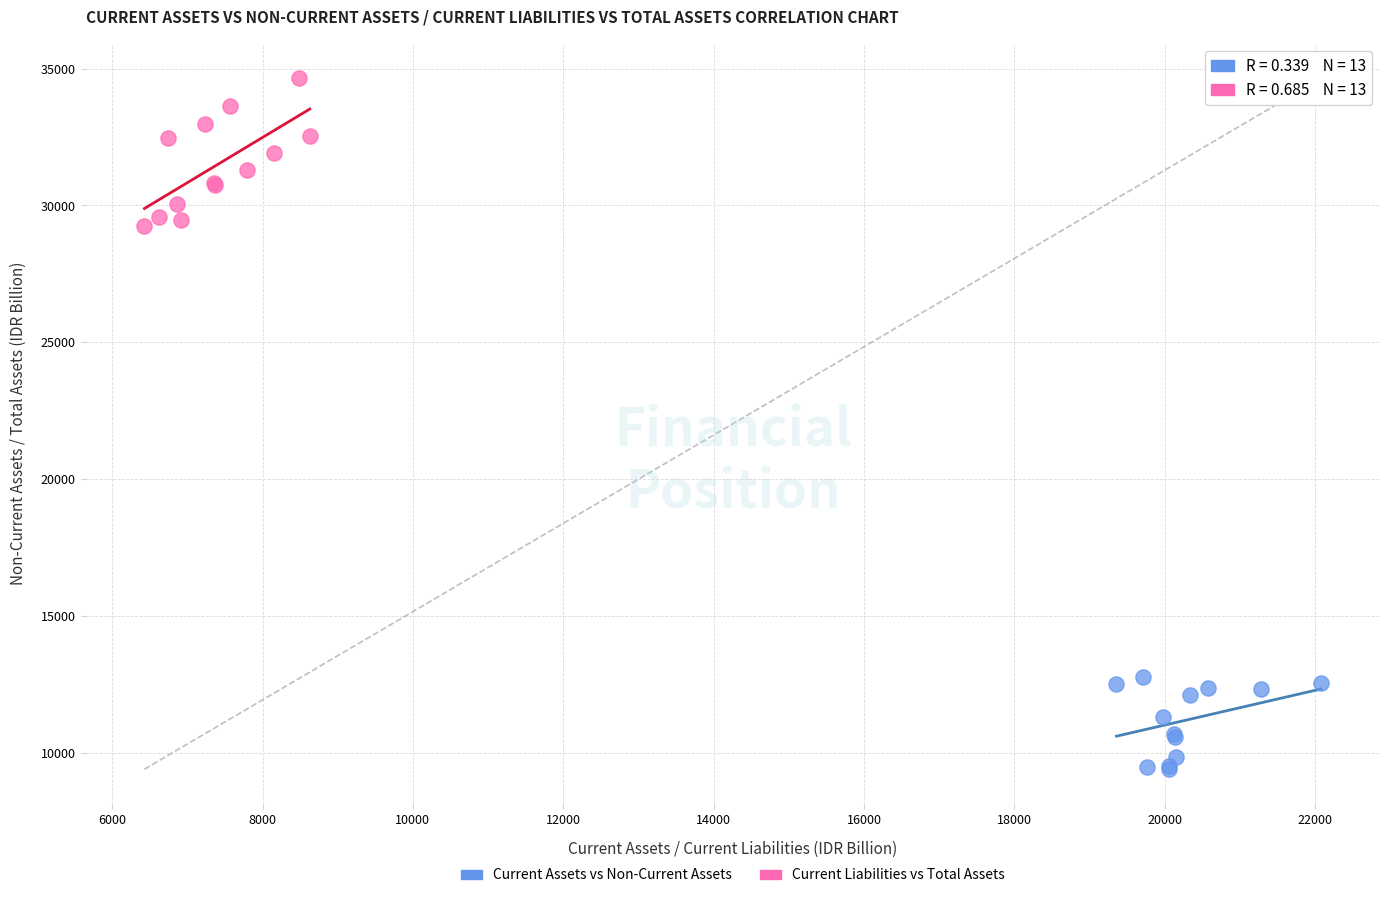

Which series contains the lowest Y value?

Current Assets vs Non-Current Assets